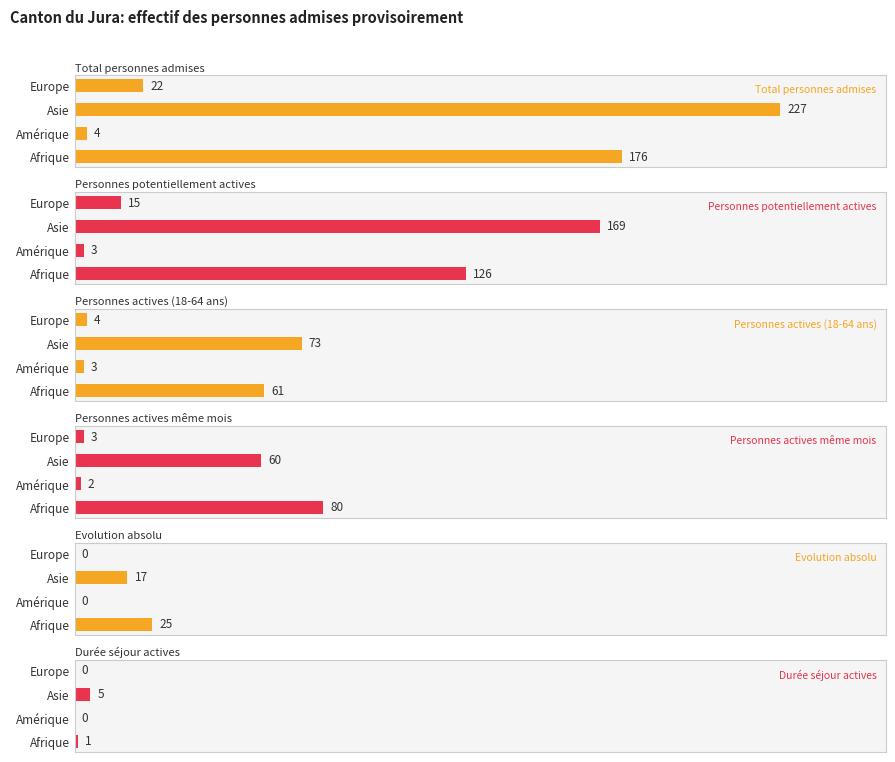

Rank the series by their maximum value, from lowest to highest.

Durée séjour actives, Evolution absolu, Personnes actives (18-64 ans), Personnes actives même mois, Personnes potentiellement actives, Total personnes admises